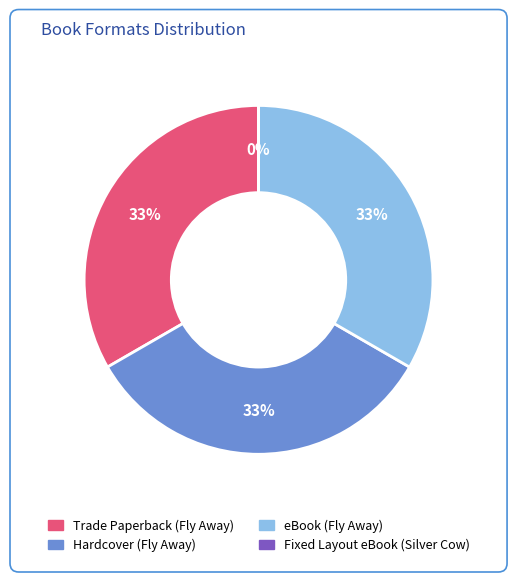

The Hardcover (Fly Away) slice represents 33% of the pie. True or false?

True